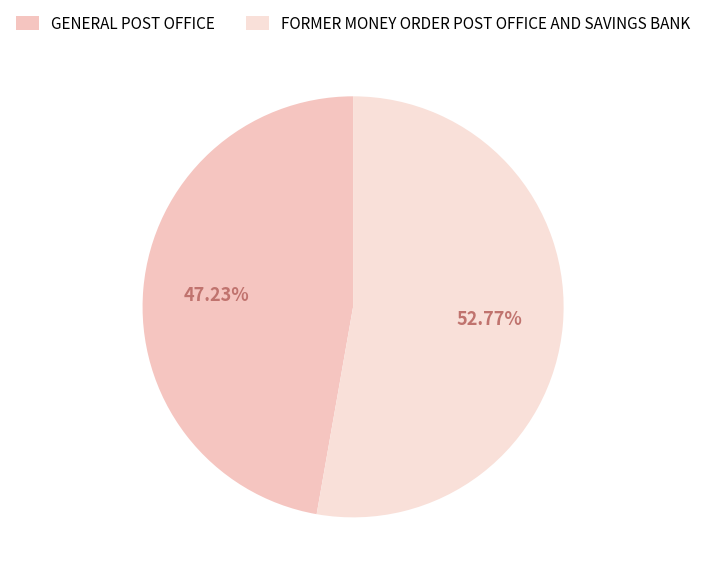

To the nearest percent, what percentage of the pie is FORMER MONEY ORDER POST OFFICE AND SAVINGS BANK?

53%